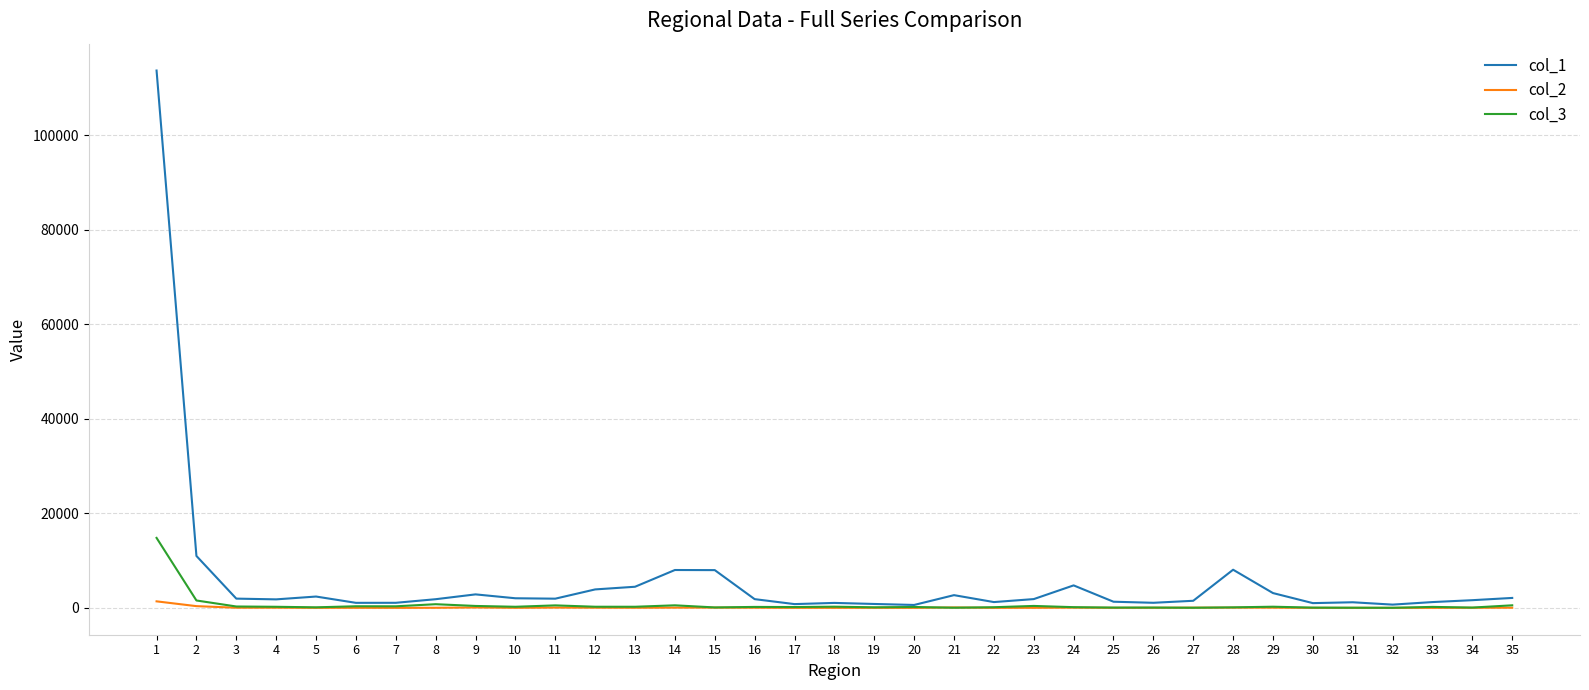

Where does the col_3 series first go above 203?

1